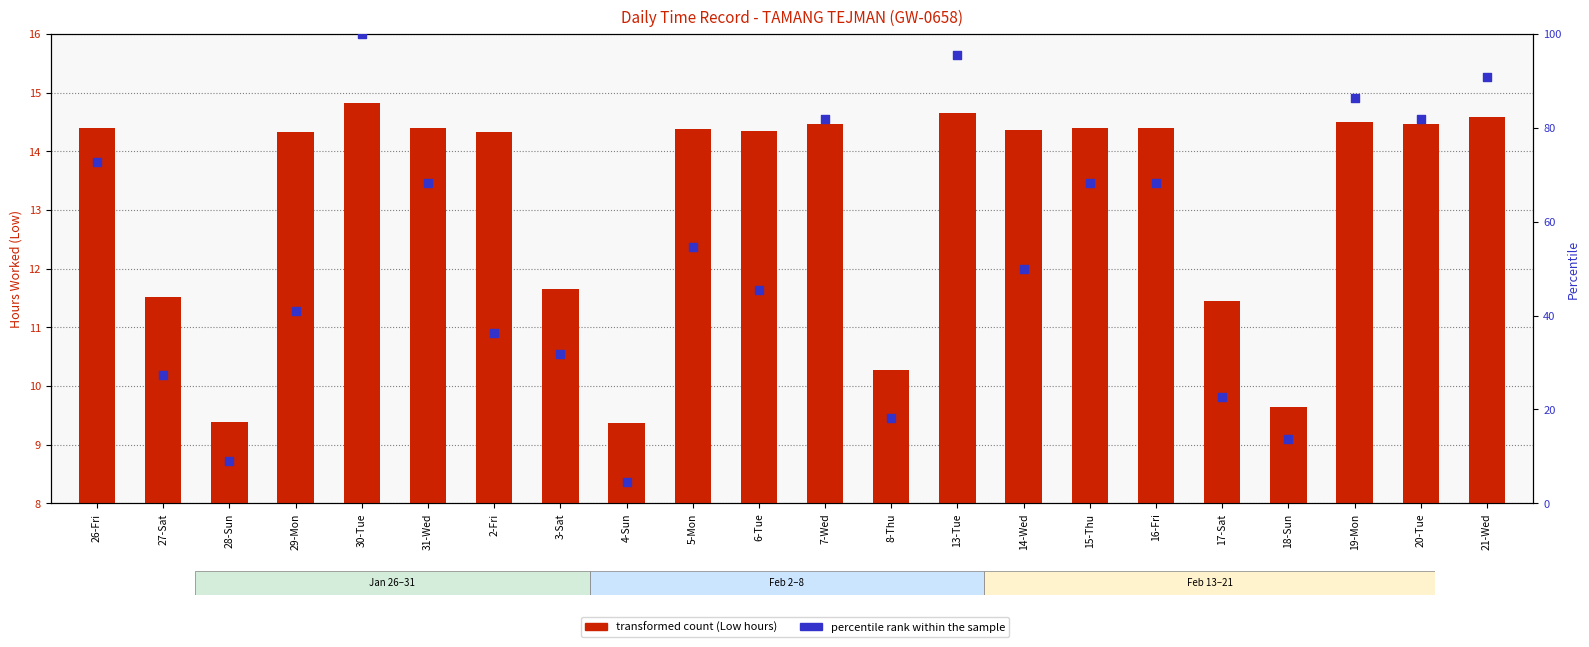

What are all the series names shown in the legend?

transformed count, percentile rank within the sample